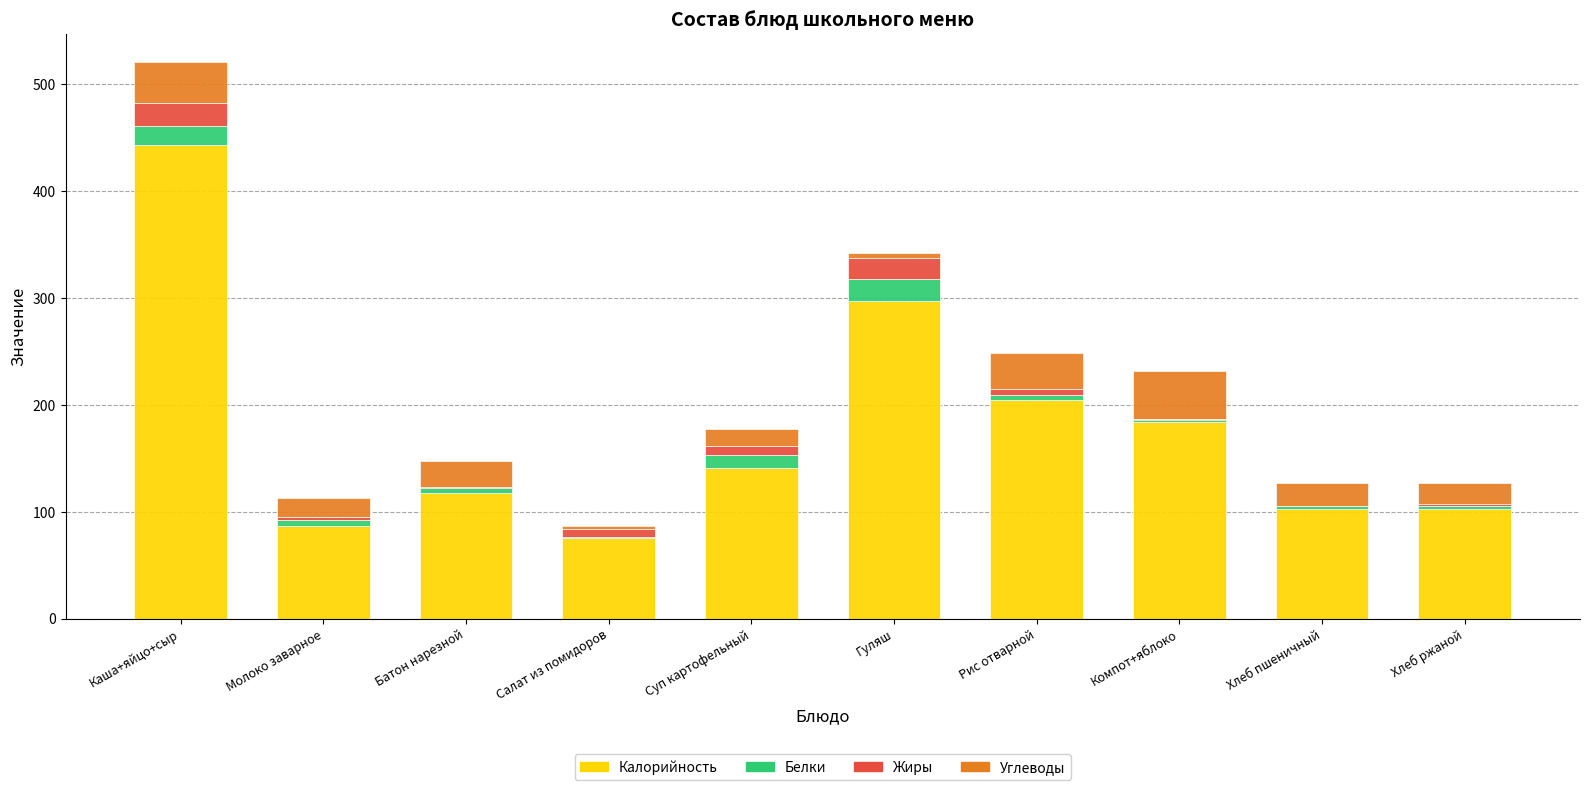

Where is Калорийность nearest to the value 259?

Гуляш